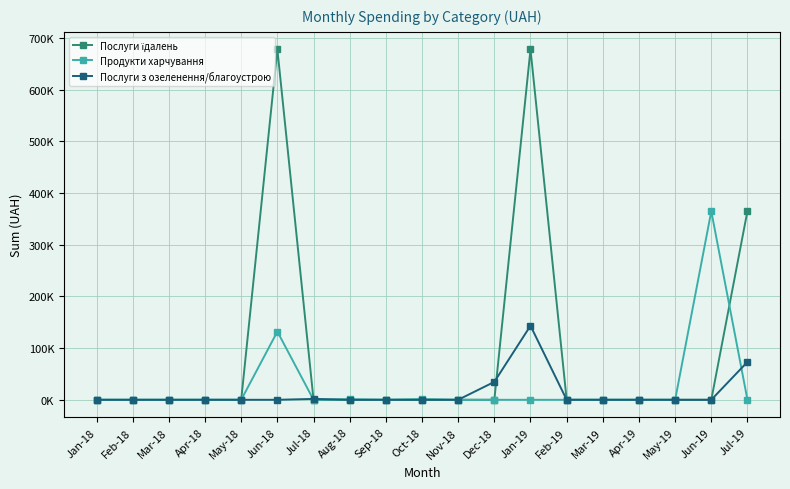

In Продукти харчування, how many points are lower than both neighbors (excluding endpoints)?

2